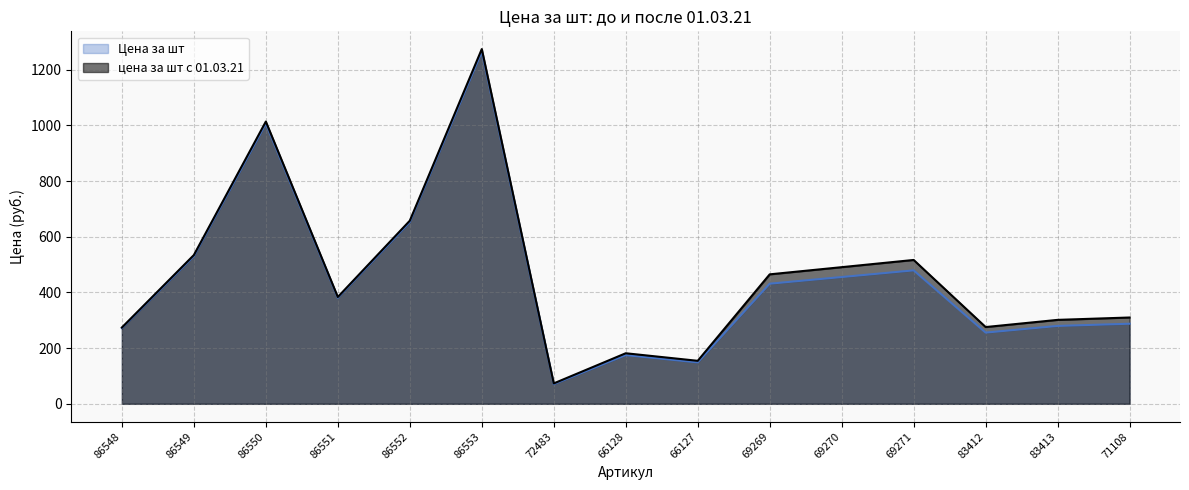

Between 86550 and 72483, which series saw the biggest shift?

цена за шт с 01.03.21